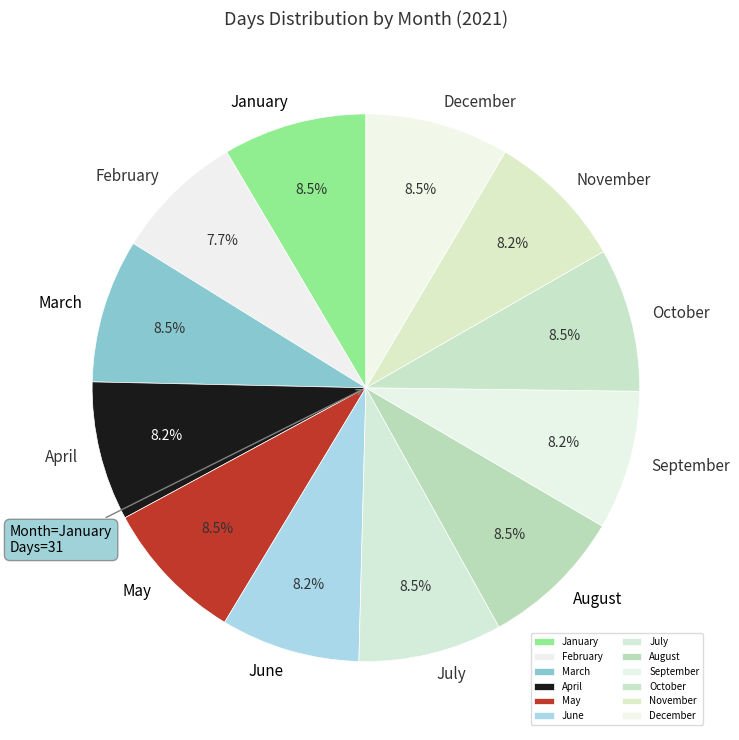

What percentage is NOT represented by July?

91.5%